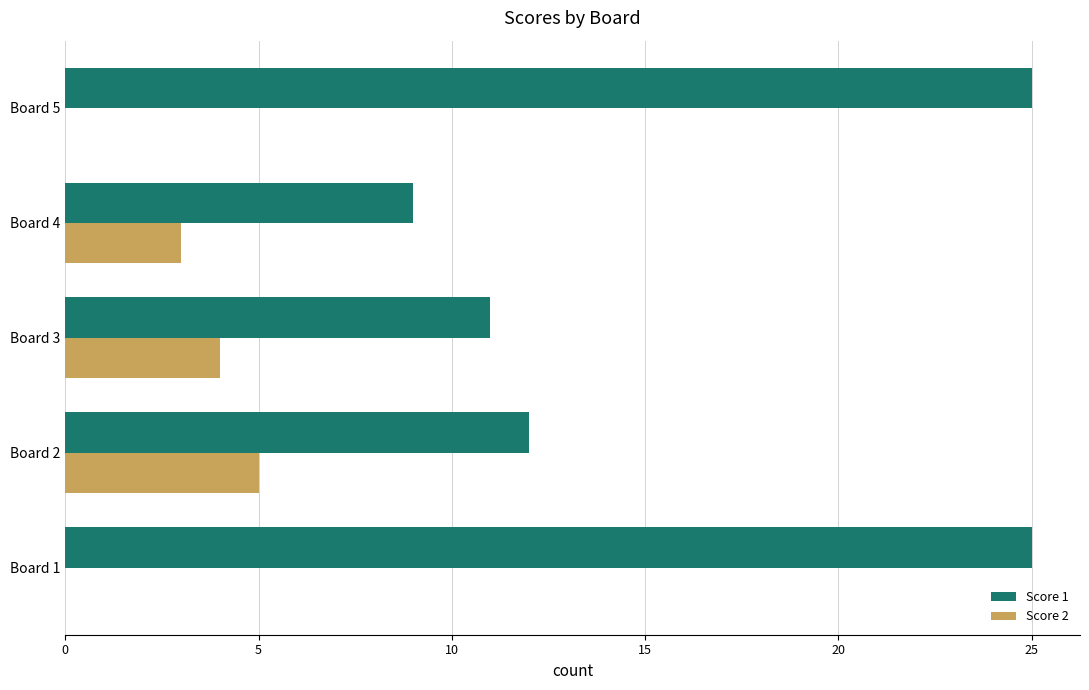

Where is Score 1 nearest to the value 17?

Board 2